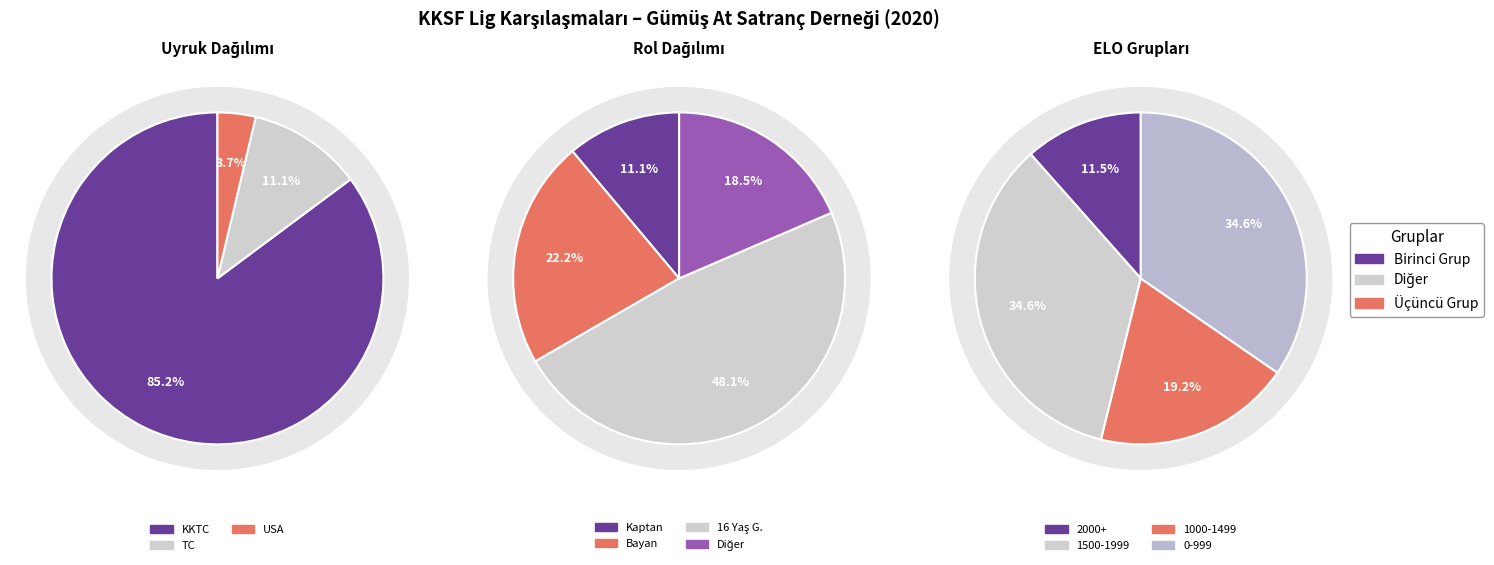

The KKTC slice represents 85% of the pie. True or false?

True